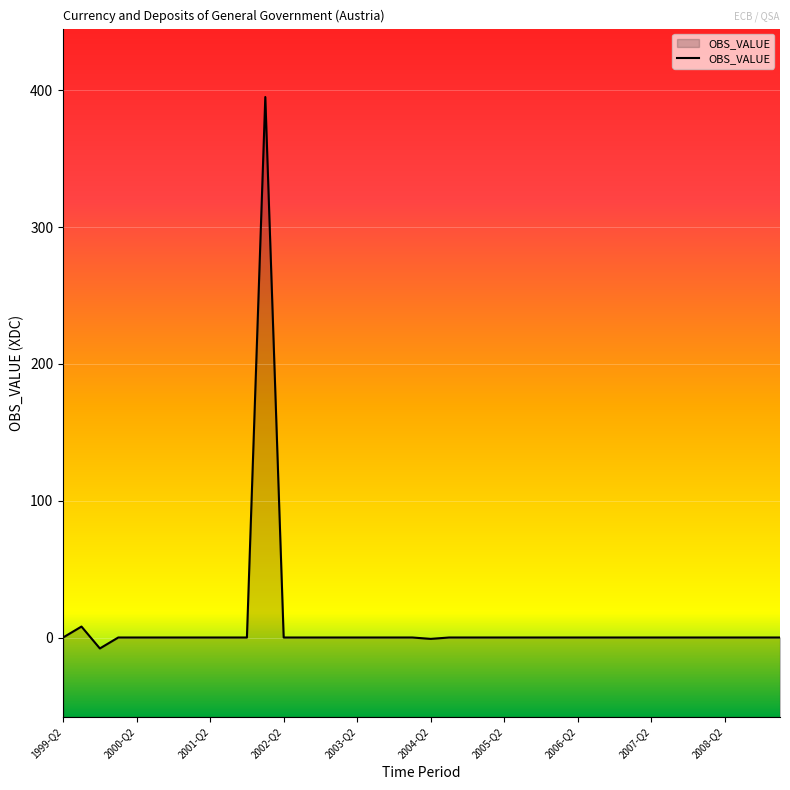

What is the smallest value displayed?

-8